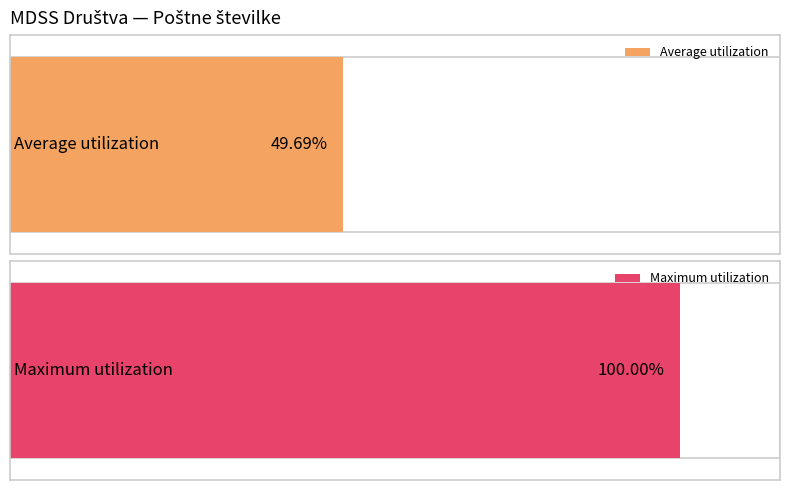

Is it true that the value at LJUBLJANA is 604?

False